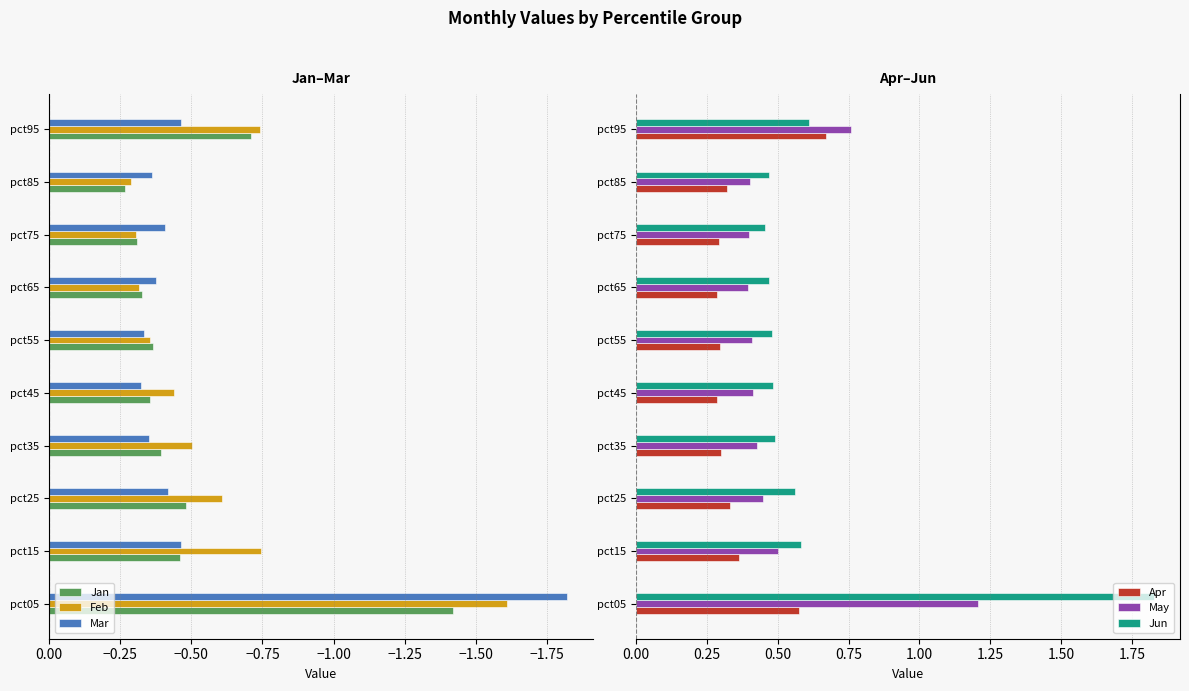

Reading right to left, transcribe all the data shown in this chart.

Jan: -0.7	-0.3	-0.3	-0.3	-0.4	-0.4	-0.4	-0.5	-0.5	-1.4
Feb: -0.7	-0.3	-0.3	-0.3	-0.4	-0.4	-0.5	-0.6	-0.7	-1.6
Mar: -0.5	-0.4	-0.4	-0.4	-0.3	-0.3	-0.4	-0.4	-0.5	-1.8
Apr: 0.7	0.3	0.3	0.3	0.3	0.3	0.3	0.3	0.4	0.6
May: 0.8	0.4	0.4	0.4	0.4	0.4	0.4	0.4	0.5	1.2
Jun: 0.6	0.5	0.5	0.5	0.5	0.5	0.5	0.6	0.6	1.8